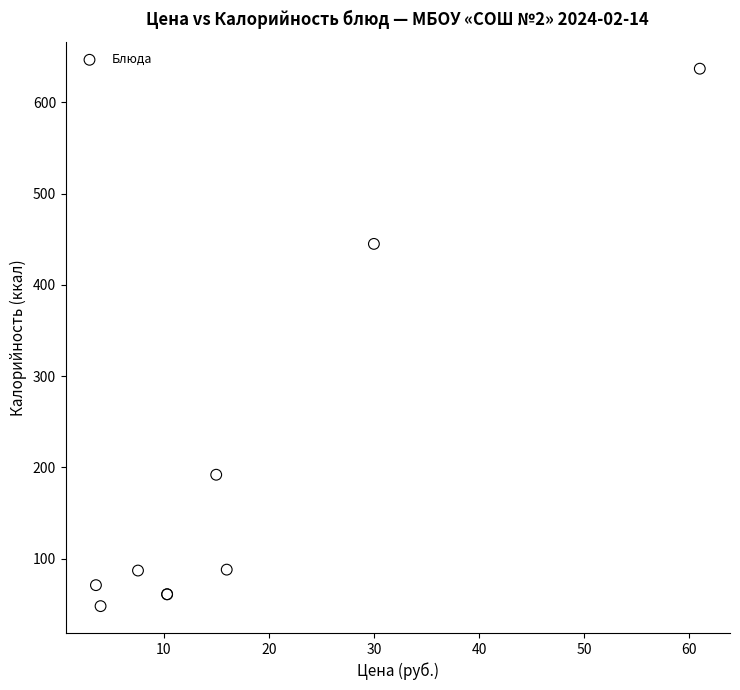

What Y value in the scatter plot is closest to 342?

445